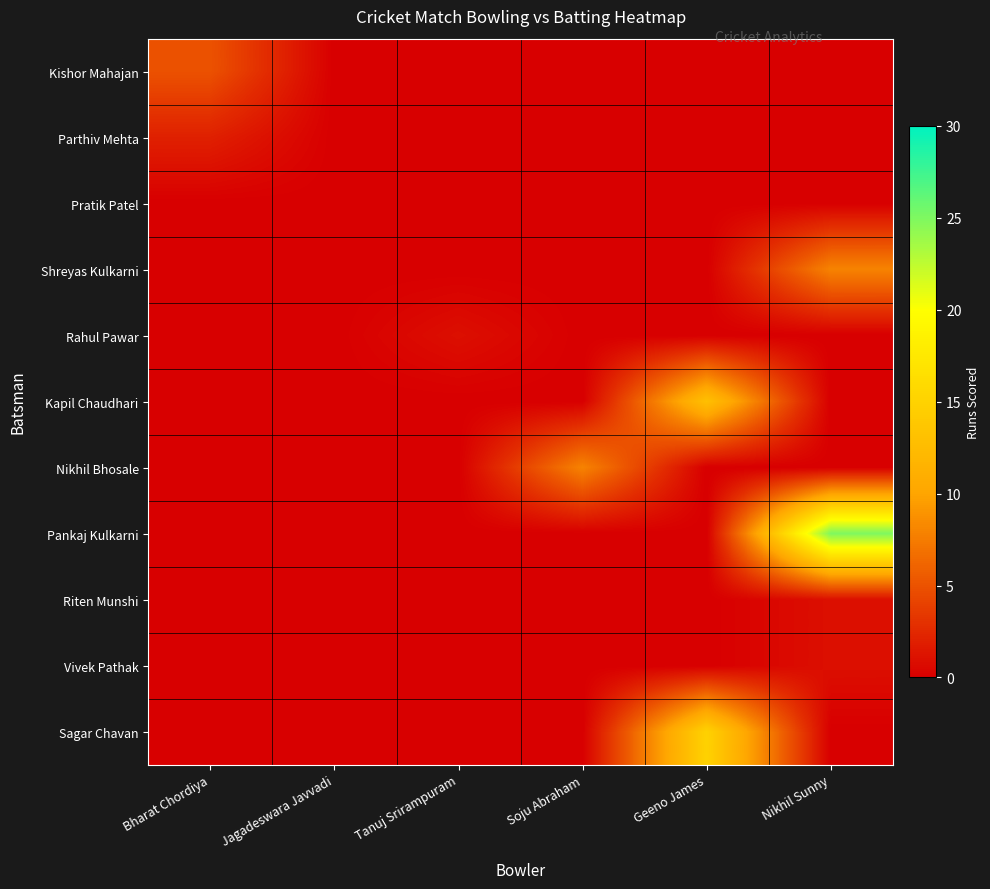

At Nikhil Sunny, list the series in order from largest to smallest.

Pankaj Kulkarni, Shreyas Kulkarni, Riten Munshi, Vivek Pathak, Kishor Mahajan, Parthiv Mehta, Pratik Patel, Rahul Pawar, Kapil Chaudhari, Nikhil Bhosale, Sagar Chavan